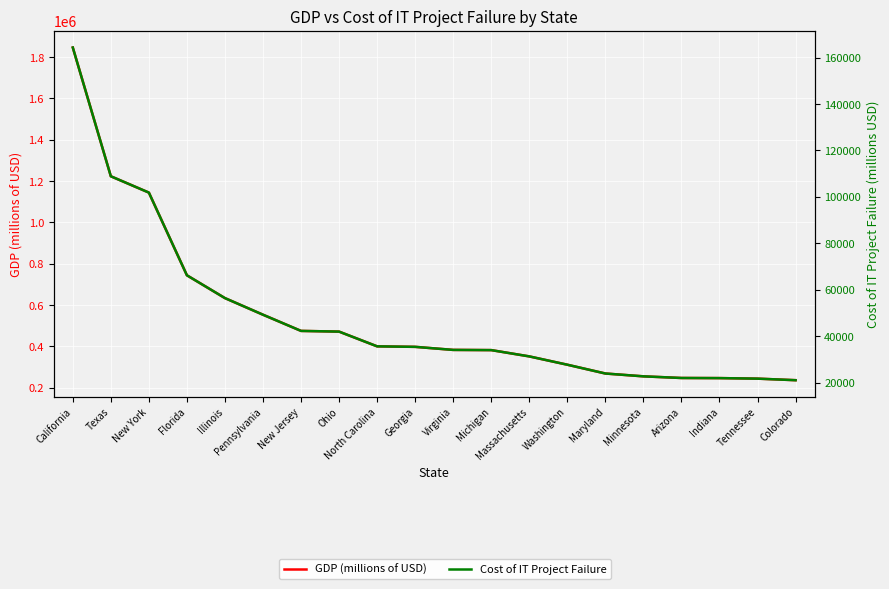

What is the label of the 15th point from the left?

Maryland